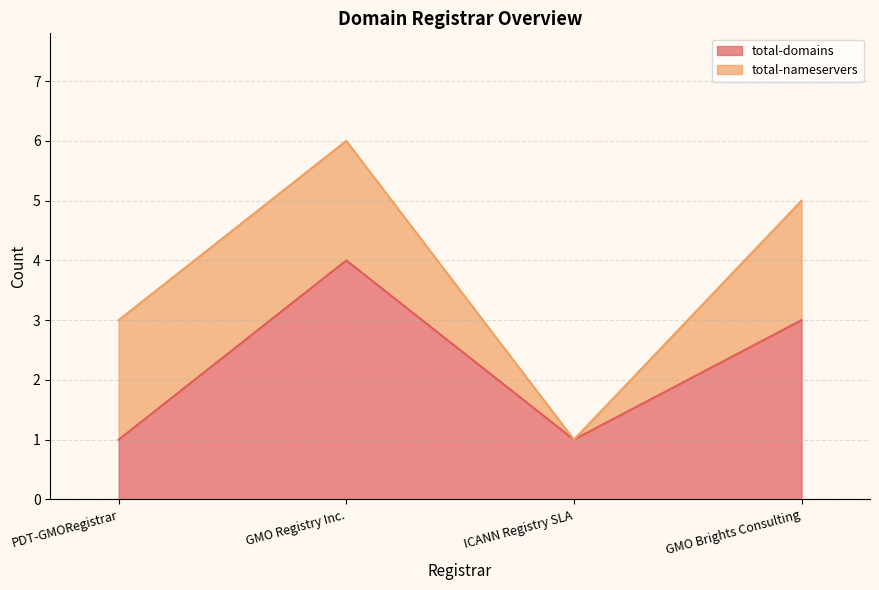

Reading right to left, transcribe the values for total-domains.

GMO Brights Consulting=3	ICANN Registry SLA=1	GMO Registry Inc.=4	PDT-GMORegistrar=1